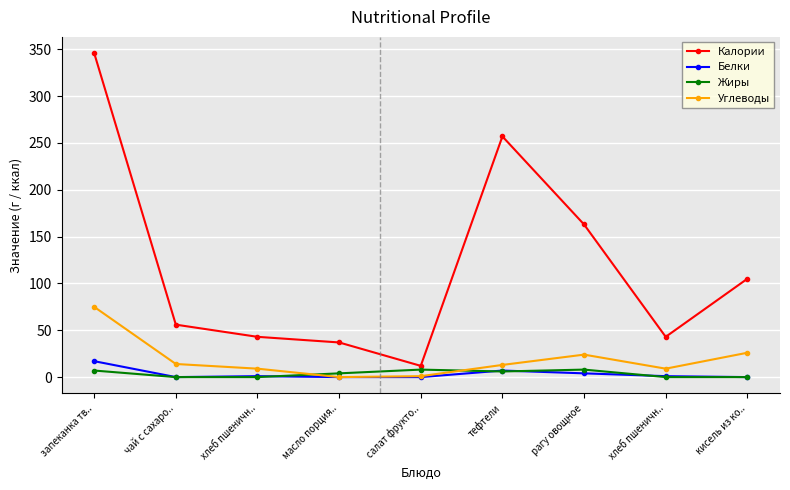

The Белки series shows 4 at рагу овощное. True or false?

True